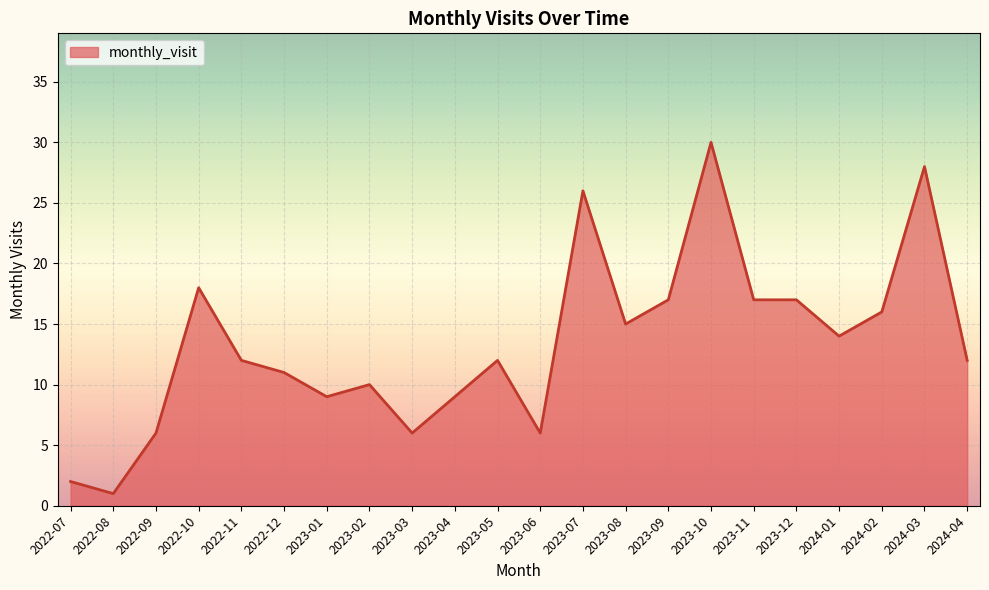

What is the difference between the maximum and minimum values?

29